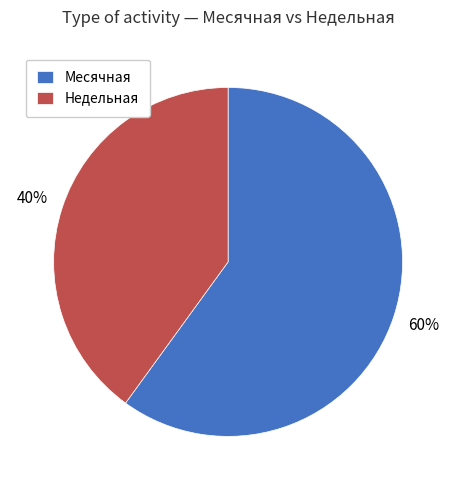

Is there a majority slice in this chart?

Yes